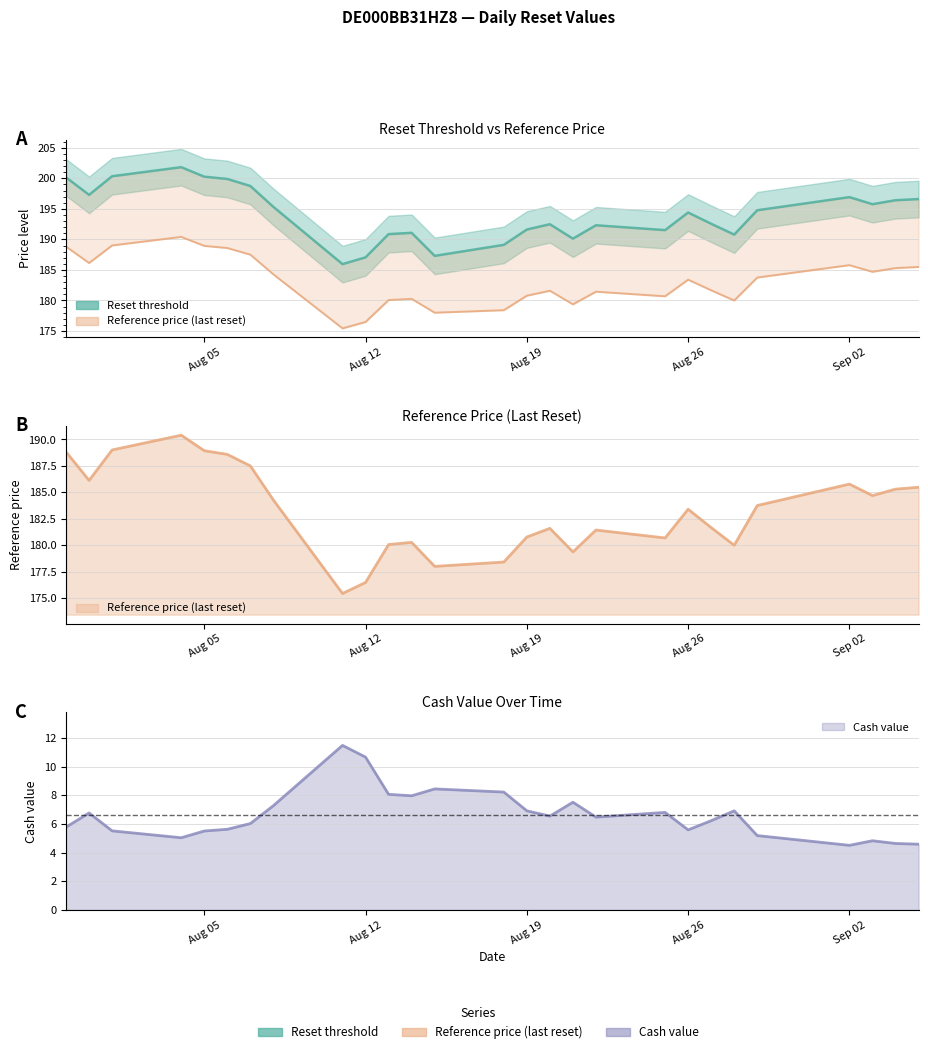

Rank the categories by Cash value value from lowest to highest.

2025-09-02, 2025-09-05, 2025-09-04, 2025-09-03, 2025-08-04, 2025-08-29, 2025-08-05, 2025-08-01, 2025-08-26, 2025-08-06, 2025-07-30, 2025-08-07, 2025-08-27, 2025-08-22, 2025-08-20, 2025-07-31, 2025-08-25, 2025-08-19, 2025-08-28, 2025-08-08, 2025-08-21, 2025-08-14, 2025-08-13, 2025-08-18, 2025-08-15, 2025-08-12, 2025-08-11